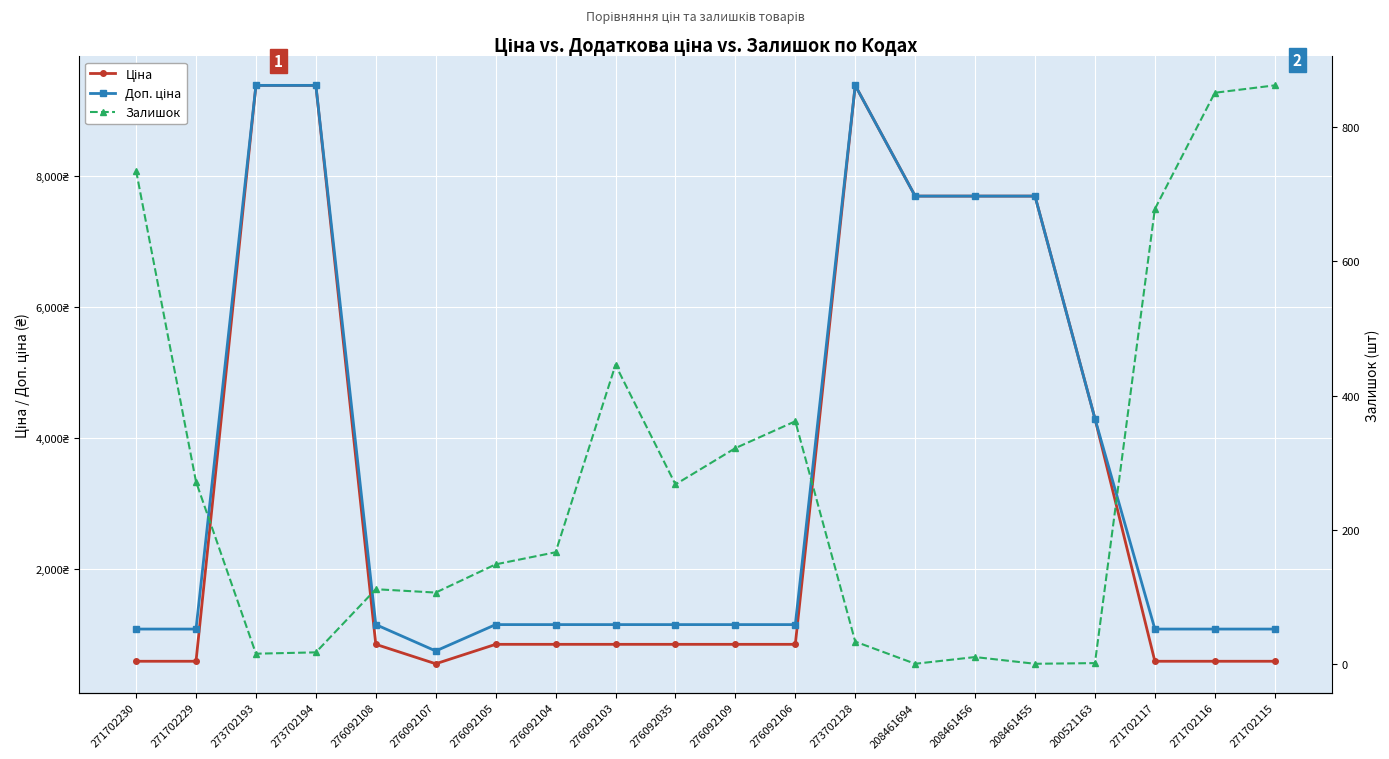

Is this an area chart (filled region under the line)?

No